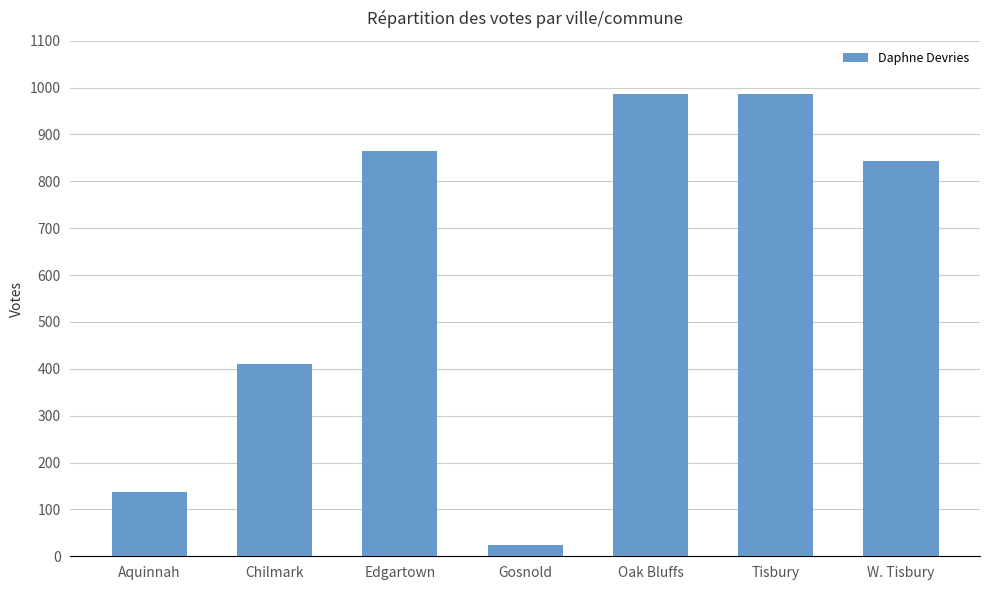

Which has a higher value, Edgartown or W. Tisbury?

Edgartown